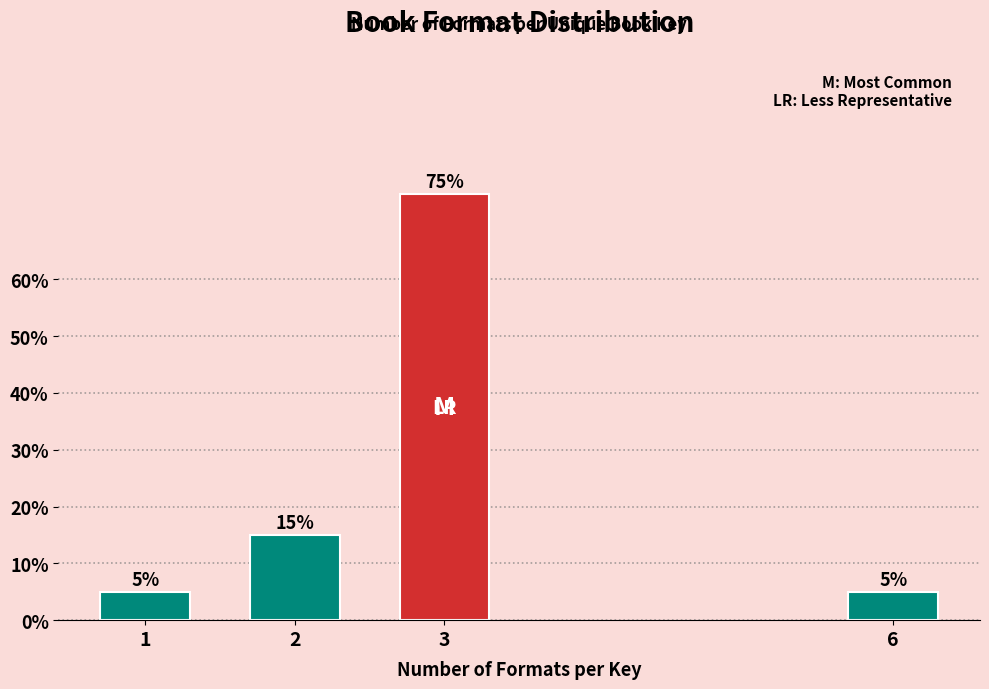

Reading left to right, transcribe all the data shown in this chart.

5	15	75	5